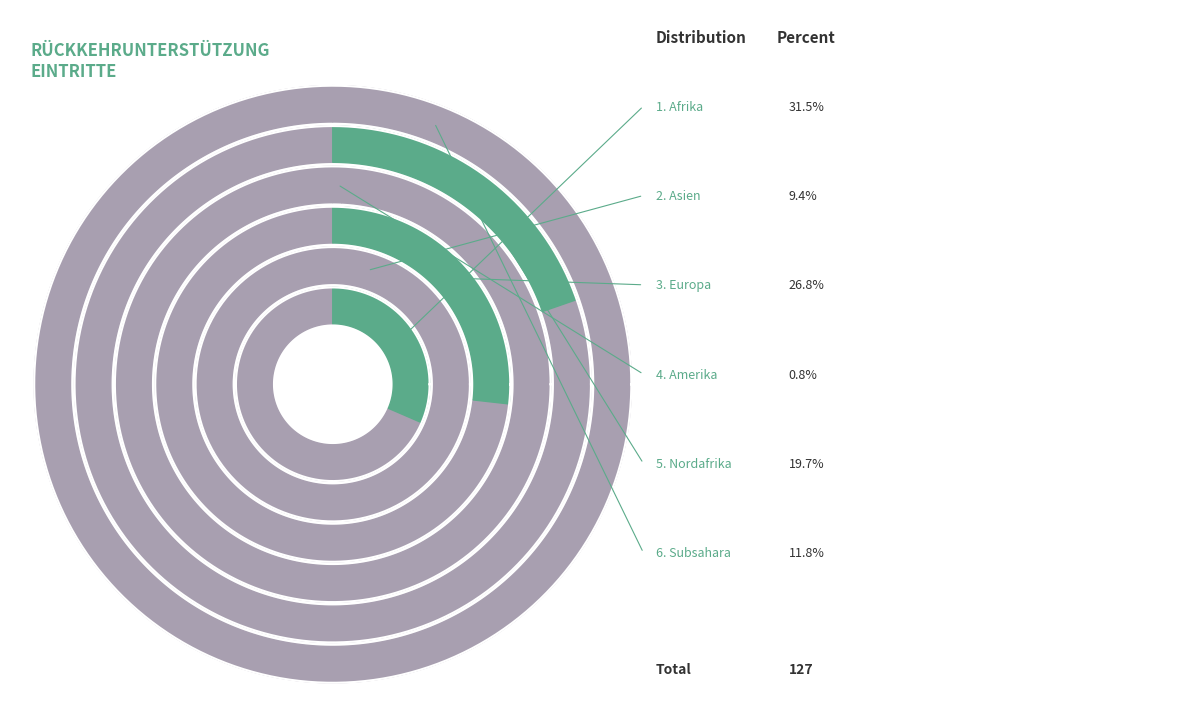

Does Europa account for over 50% of the chart?

No